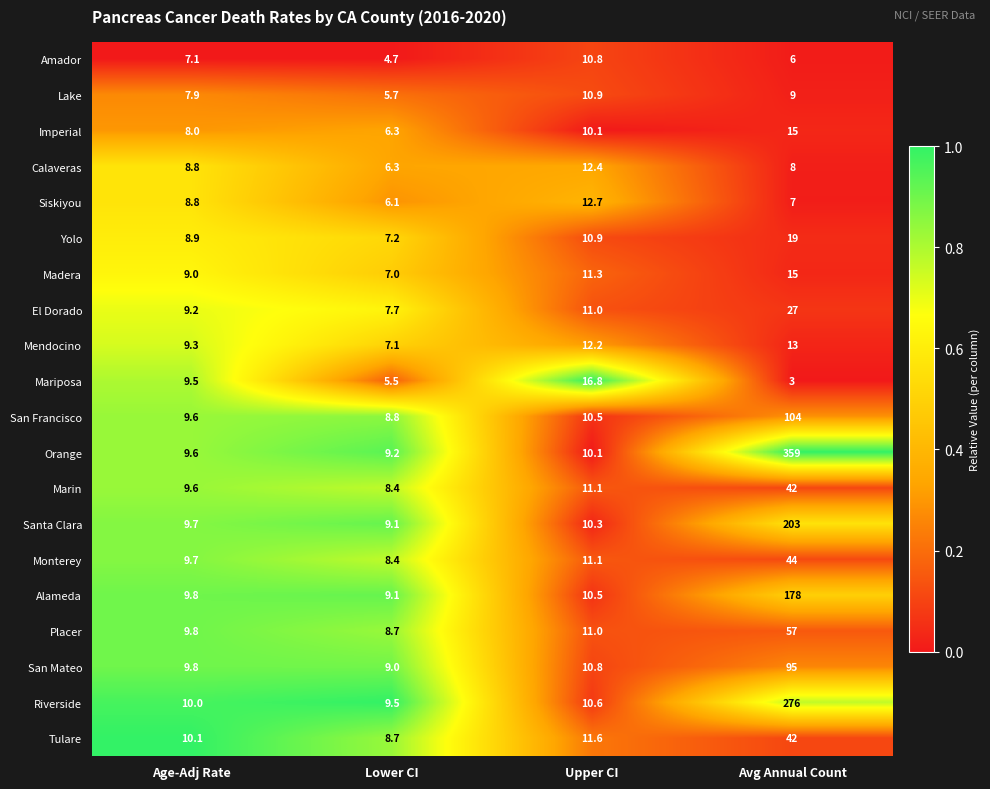

What is the difference between the highest and lowest values at Upper CI?

6.7